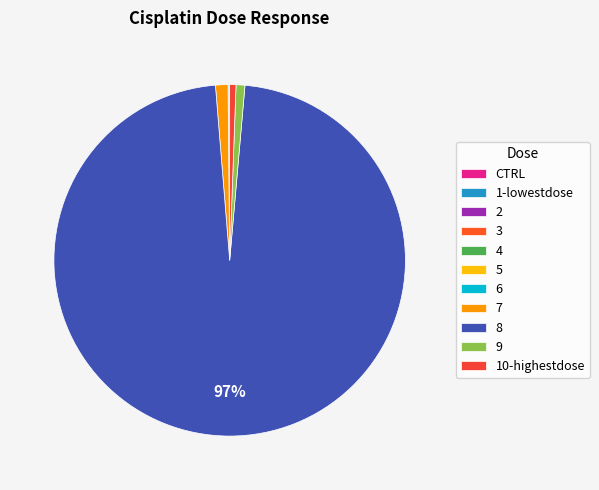

The 10-highestdose slice represents 11% of the pie. True or false?

False